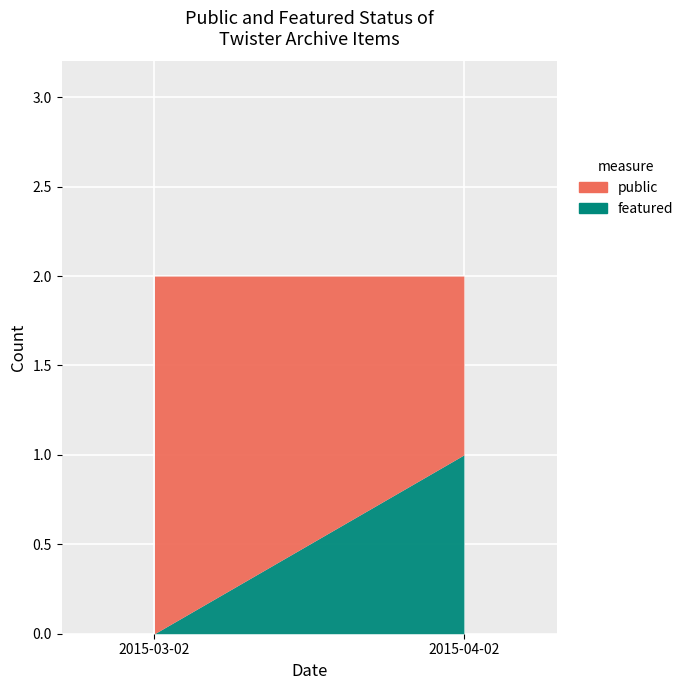

Is it true that public equals 2 at 2015-04-02?

False